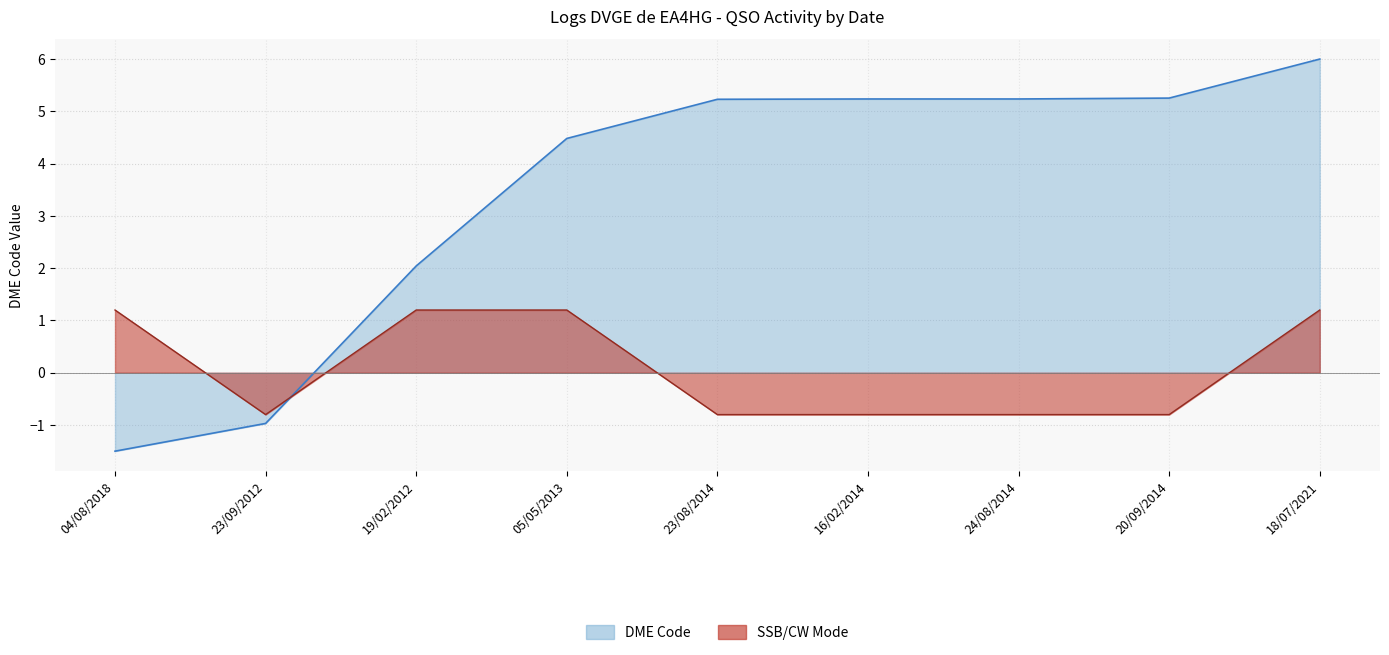

What is the value of the DME Code Line point at the 2nd from the left?

-1.0